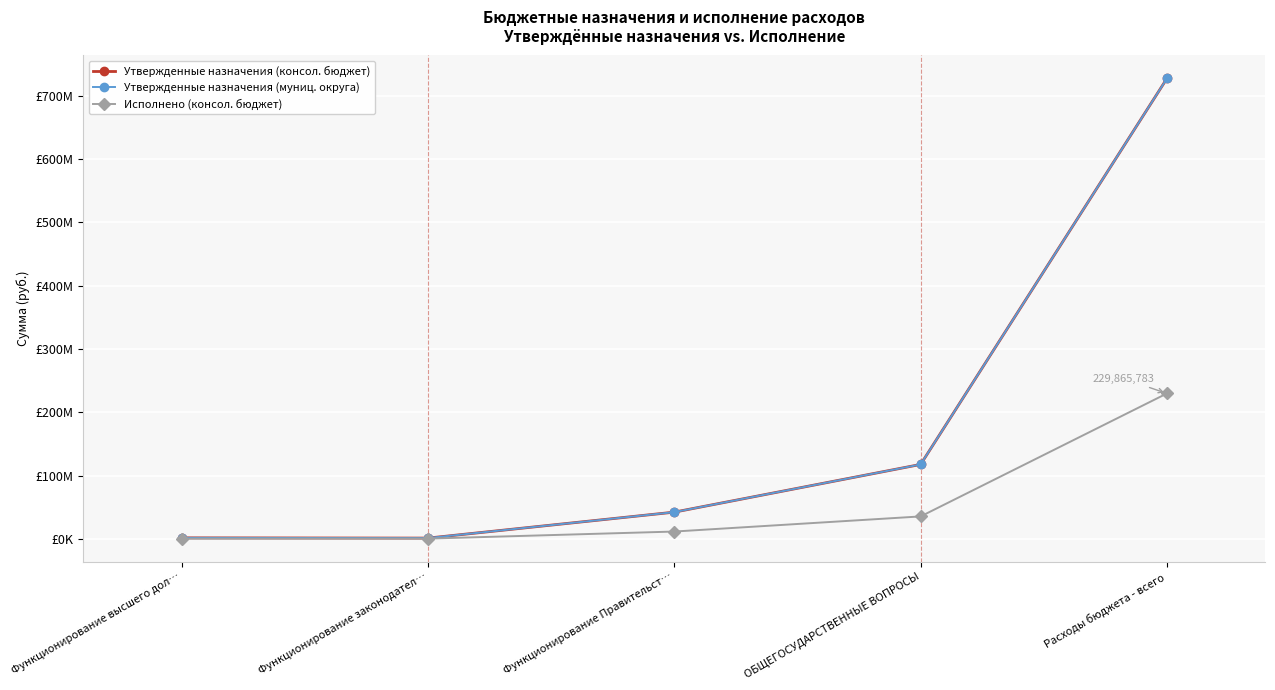

What is the value of the Утвержденные назначения (консол. бюджет) point at the 2nd from the left?

1436458.7